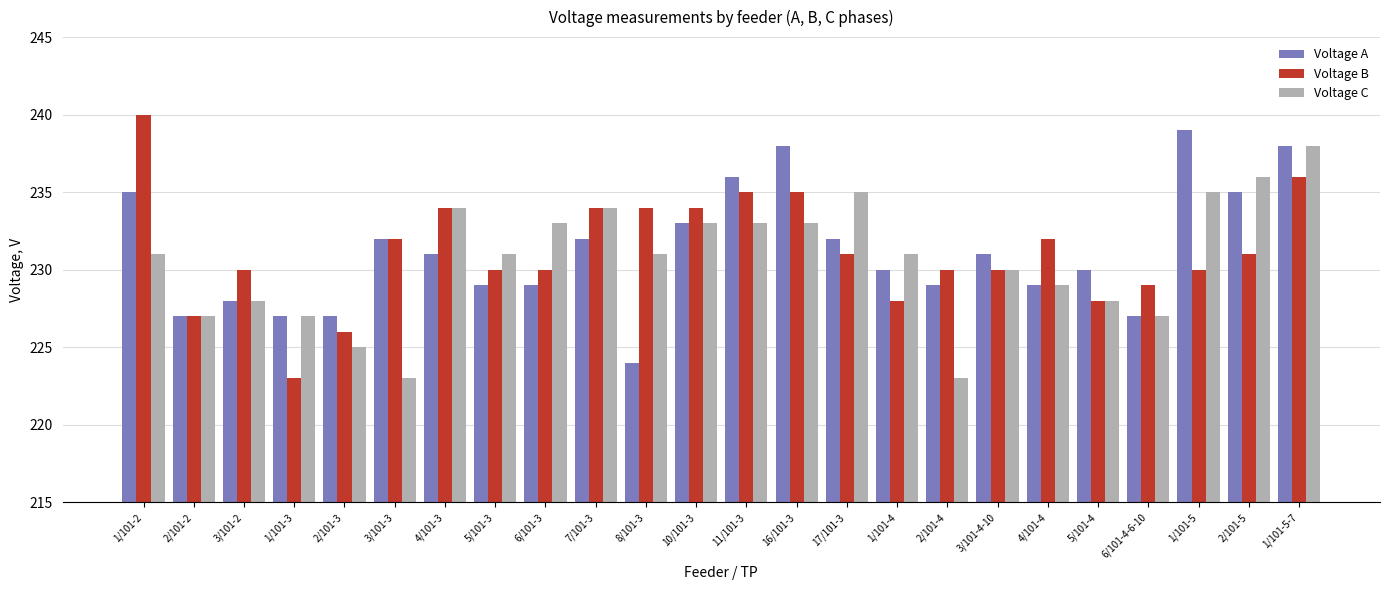

List the series in order of their peak value, lowest first.

Voltage C, Voltage A, Voltage B